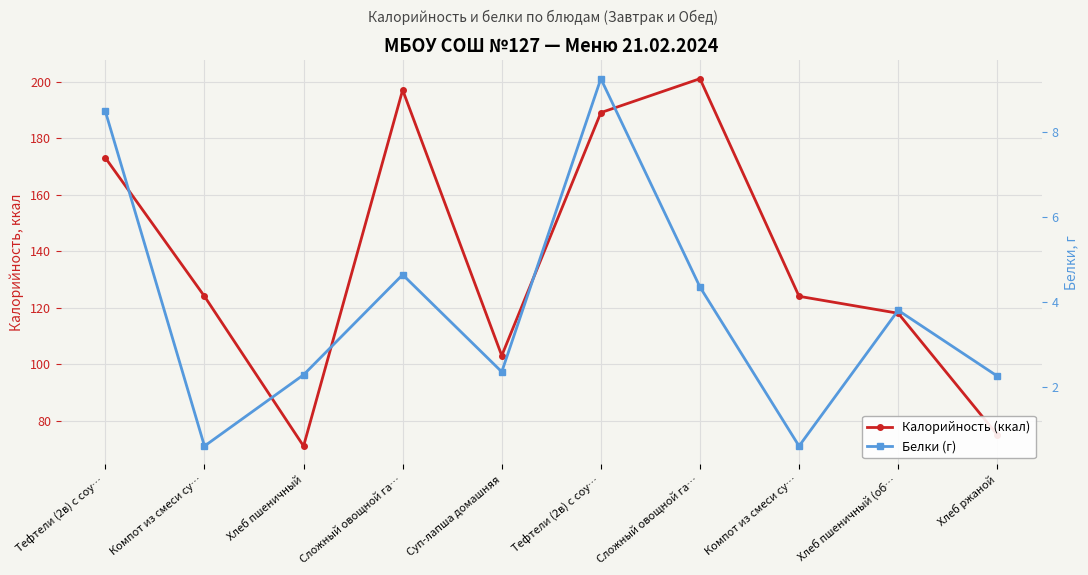

What is the difference between the maximum and minimum values in the Калорийность (ккал) series?

130.0